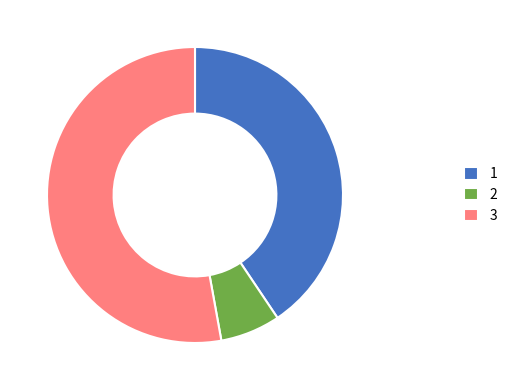

Which category has the smallest portion of the pie?

2